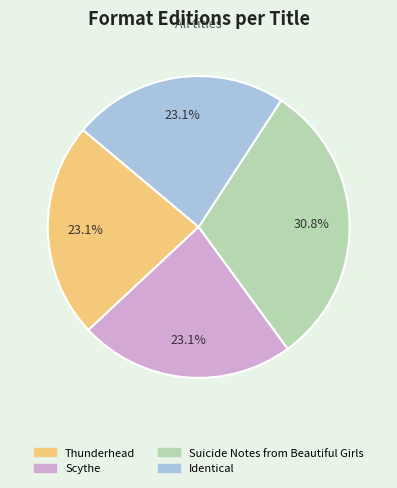

Does any single category account for the majority?

No